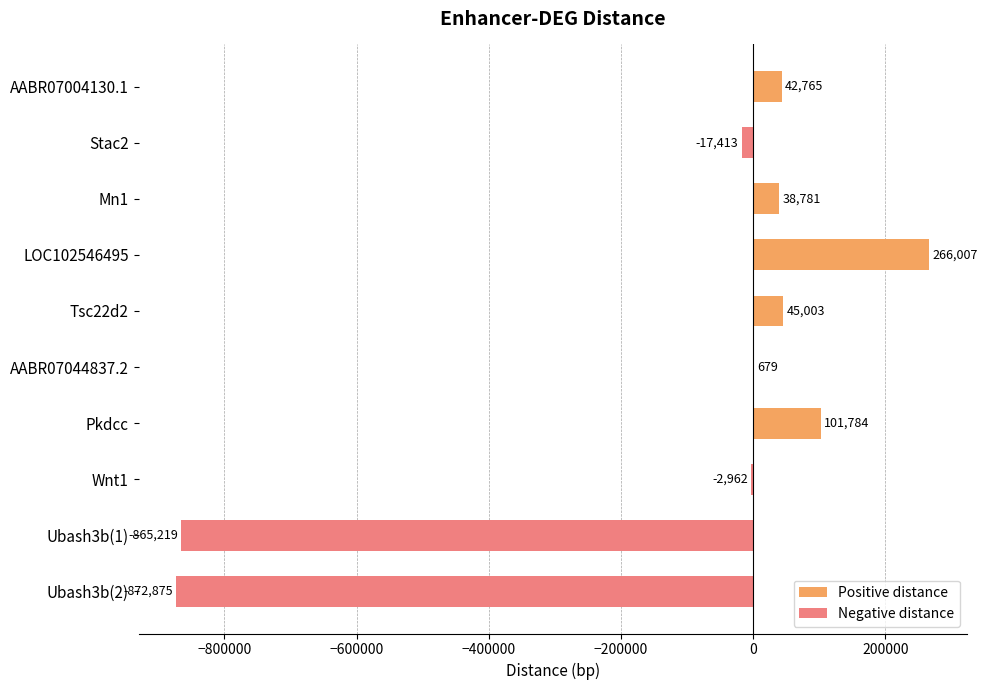

True or false: the data shows -602140 at Ubash3b(2).

False